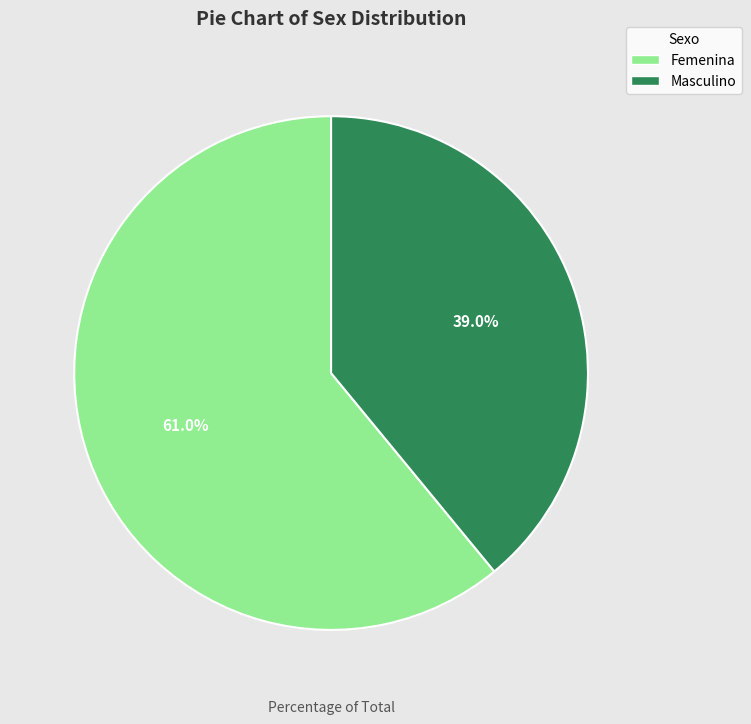

Do Femenina and Masculino together represent more than half of the pie?

Yes